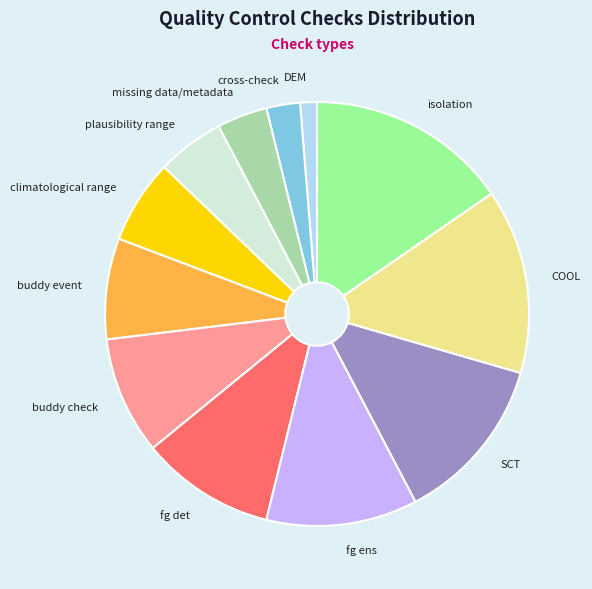

Does climatological range account for over 50% of the chart?

No